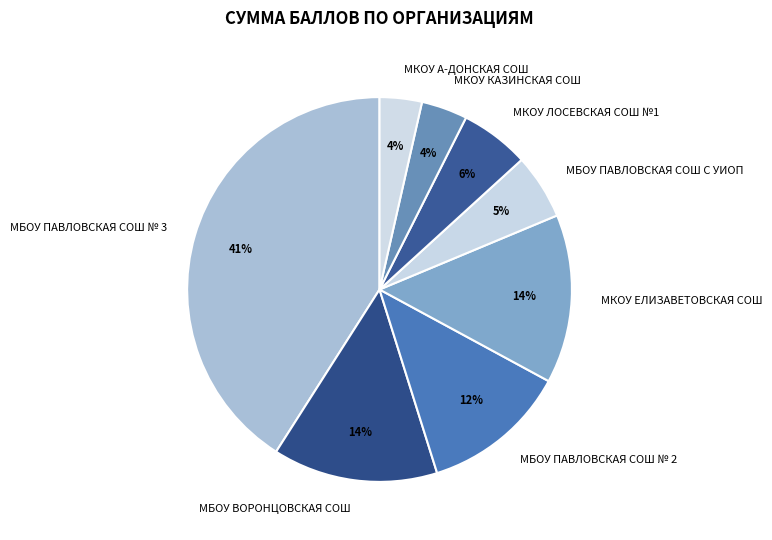

To the nearest percent, what is the average slice percentage?

12%